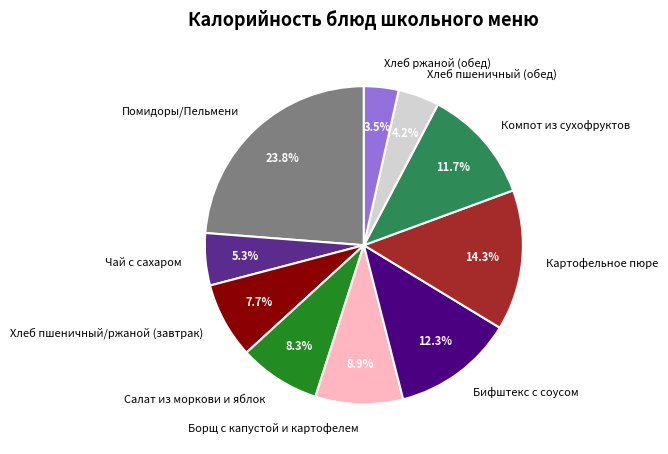

To the nearest percent, what is the average slice percentage?

10%